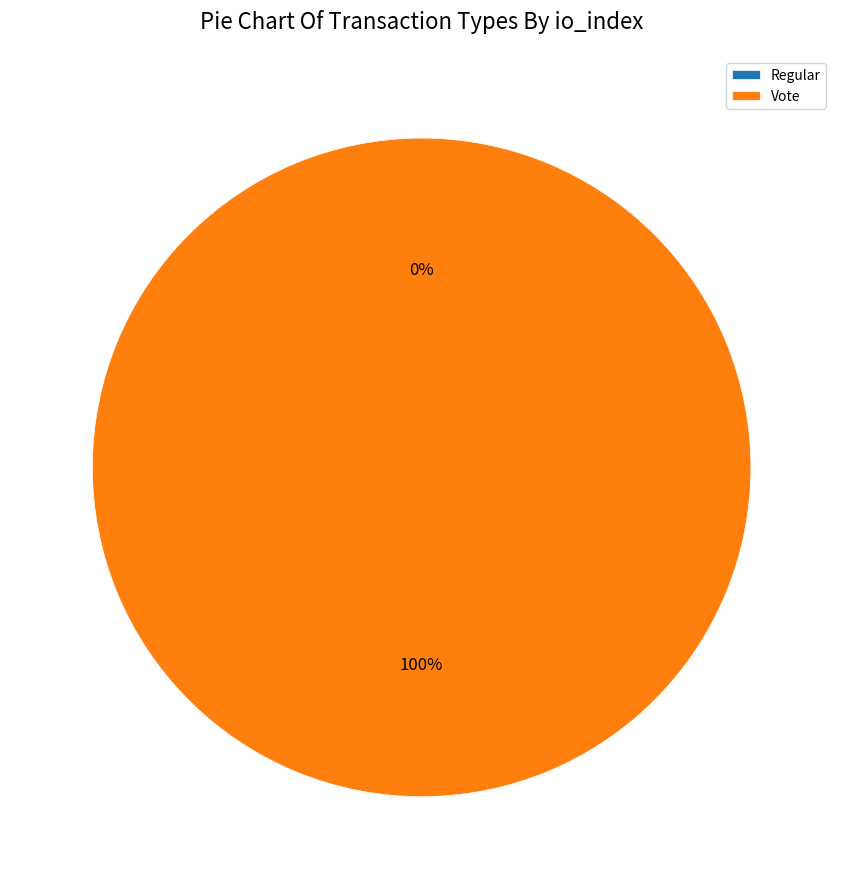

How much of the chart is everything except Regular?

100.0%